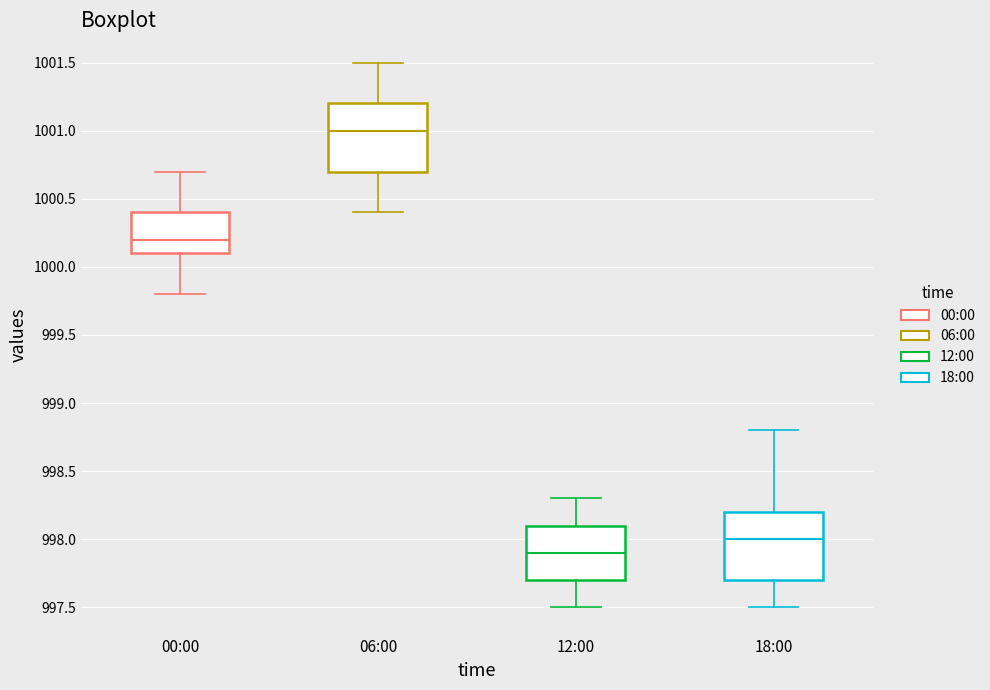

Which box's median line is the highest?

06:00